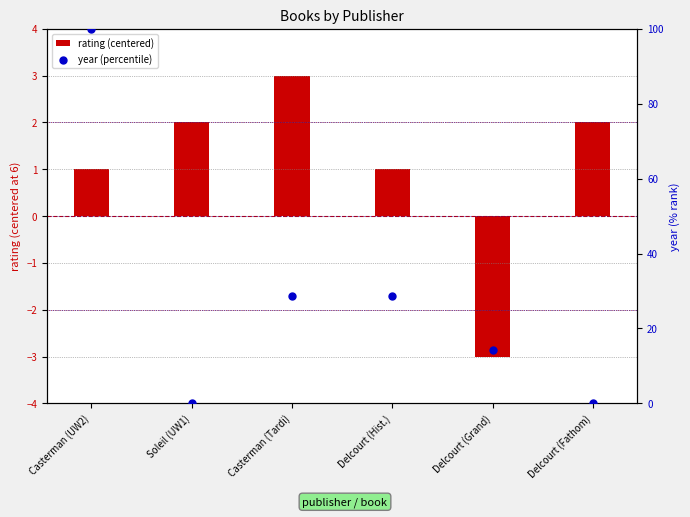

What are all the series names shown in the legend?

rating (centered), year (percentile)